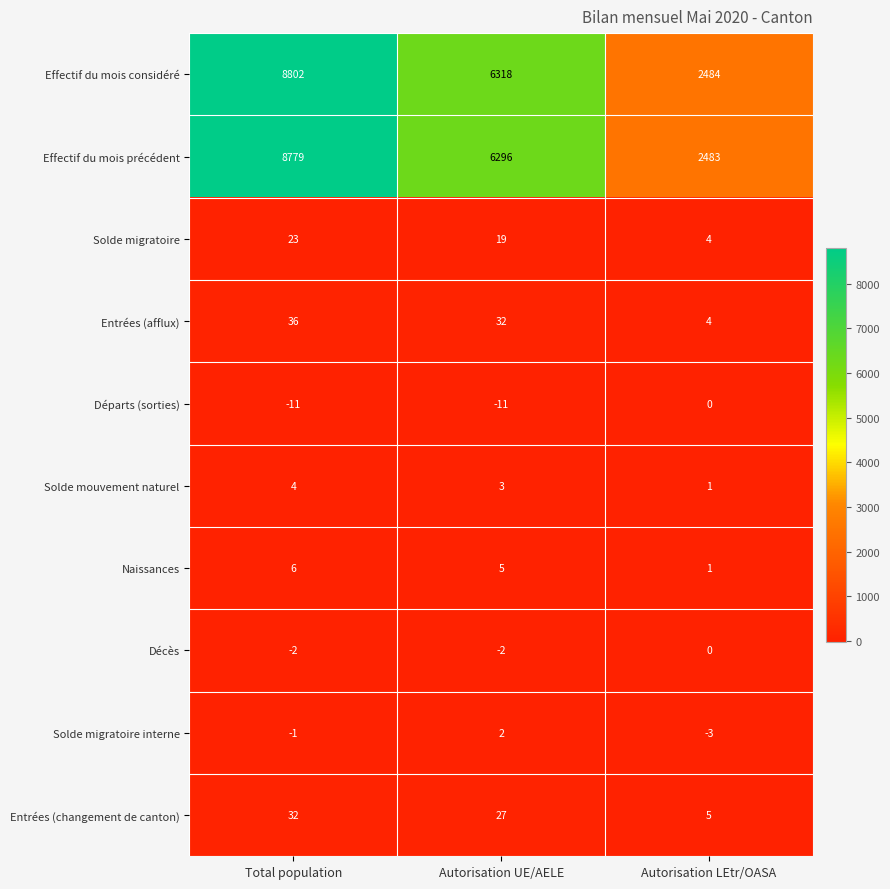

What is the difference between the Effectif du mois considéré values at Autorisation UE/AELE and Total population?

2484